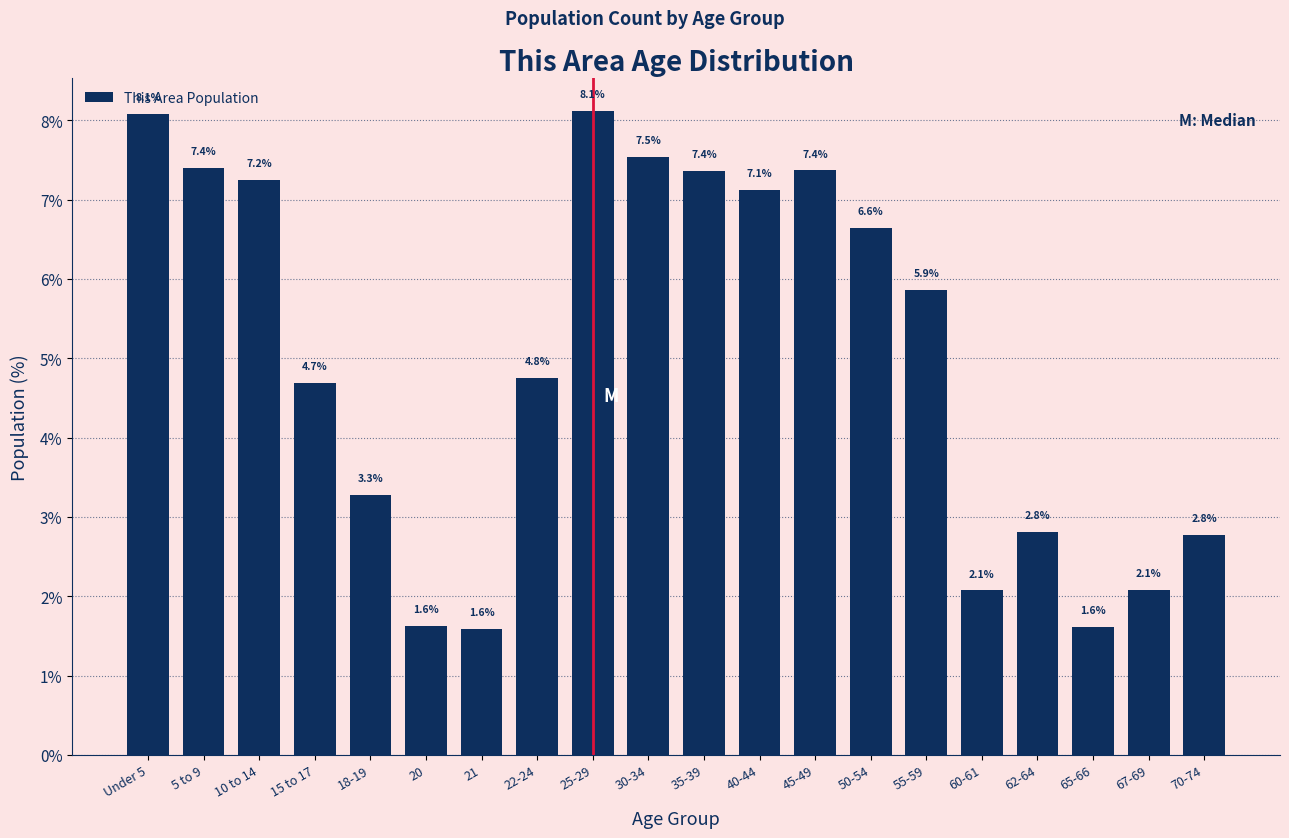

Reading right to left, what are all the values shown in this chart?

70-74=2.8	67-69=2.1	65-66=1.6	62-64=2.8	60-61=2.1	55-59=5.9	50-54=6.6	45-49=7.4	40-44=7.1	35-39=7.4	30-34=7.5	25-29=8.1	22-24=4.8	21=1.6	20=1.6	18-19=3.3	15 to 17=4.7	10 to 14=7.2	5 to 9=7.4	Under 5=8.1